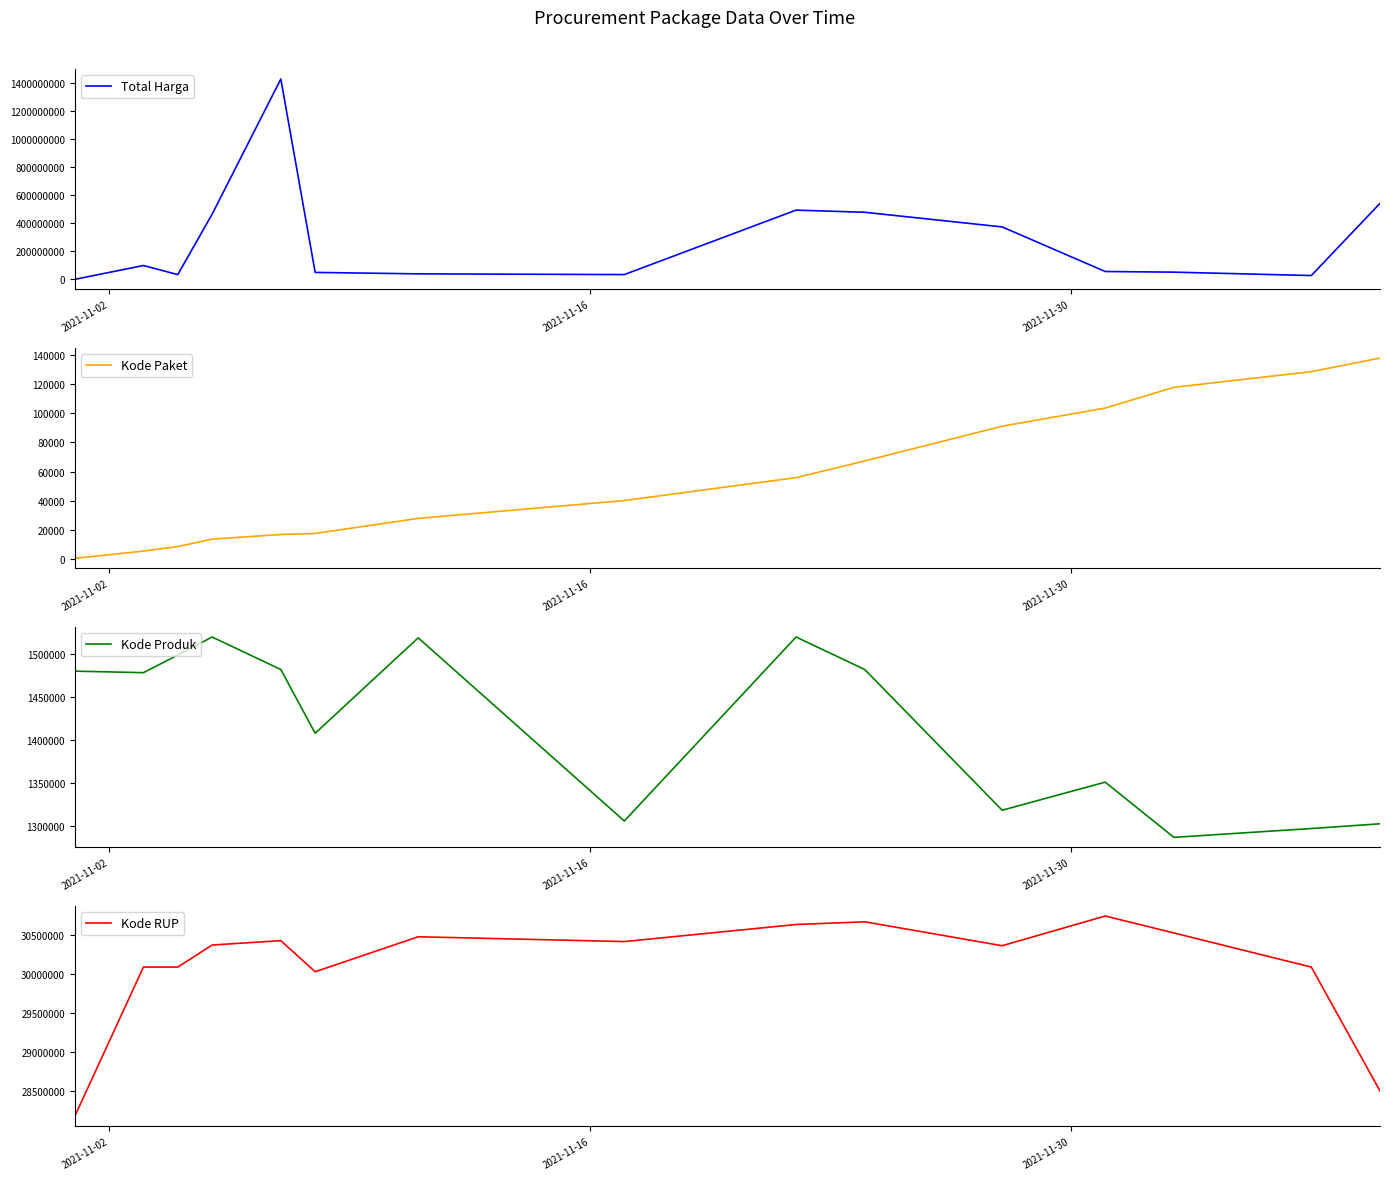

How many intersections are there between Kode Produk and Total Harga?

1